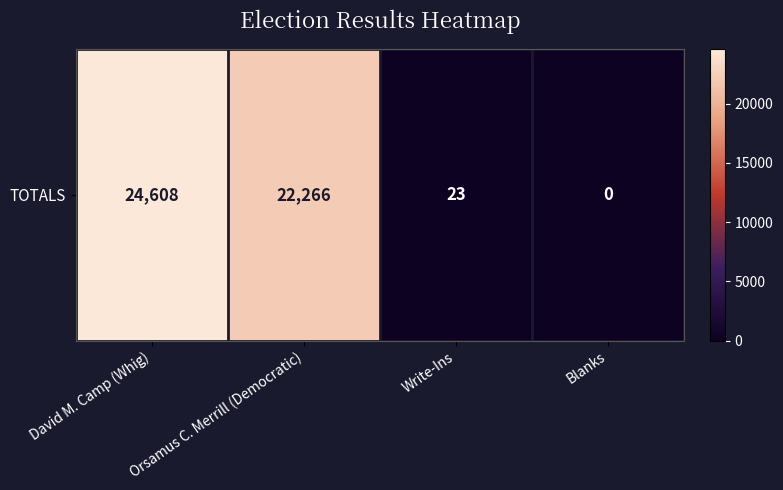

Reading left to right, transcribe all the data shown in this chart.

24608	22266	23	0